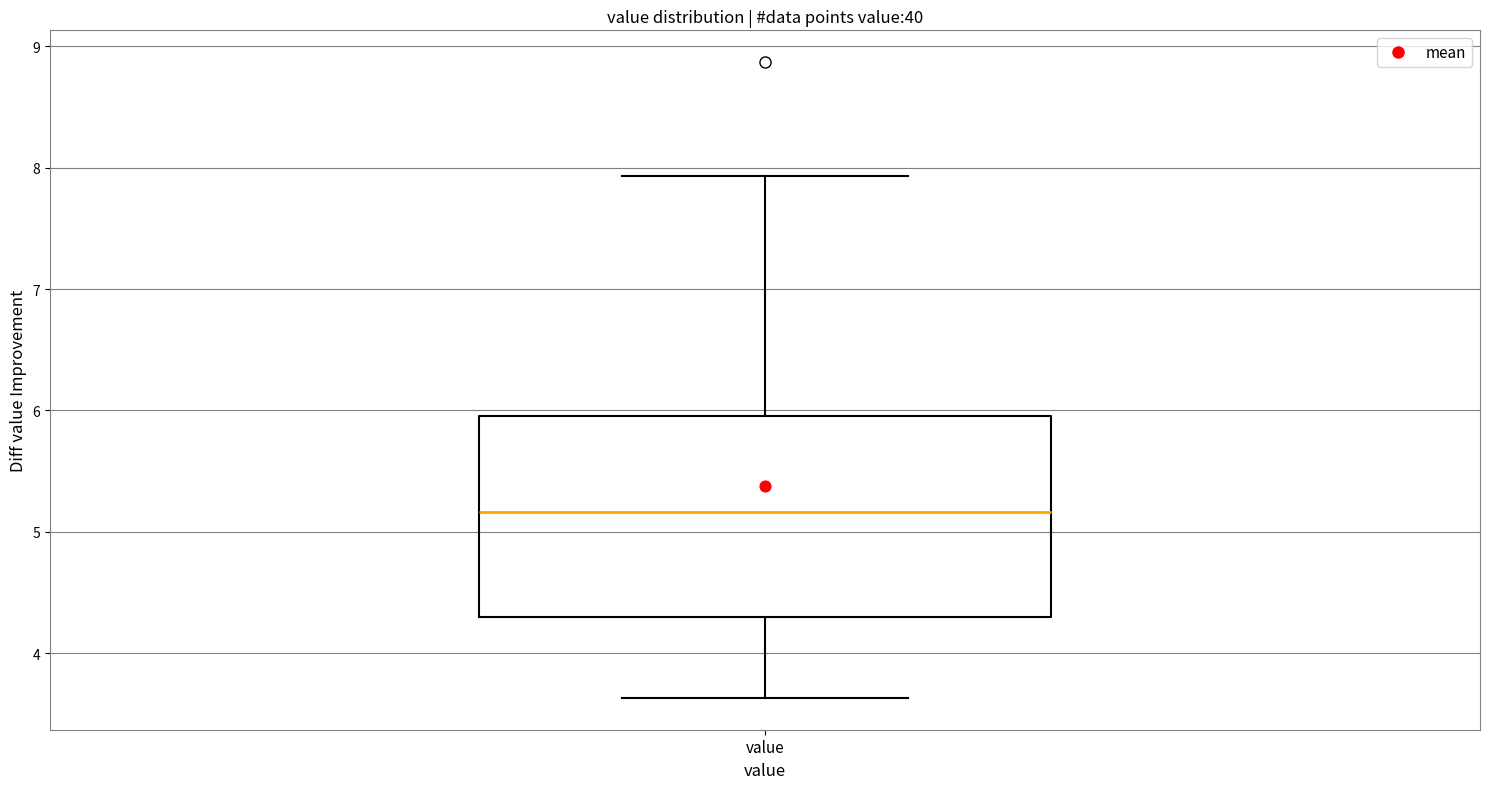

Read this box plot against the y-axis: the position of the median line, the range covered by the box, and the ends of both whiskers. The values are not printed on the chart, so give them approximately, as read against the axis.

median 5.2, box 4.3 to 6.0, whiskers 3.6 to 7.9